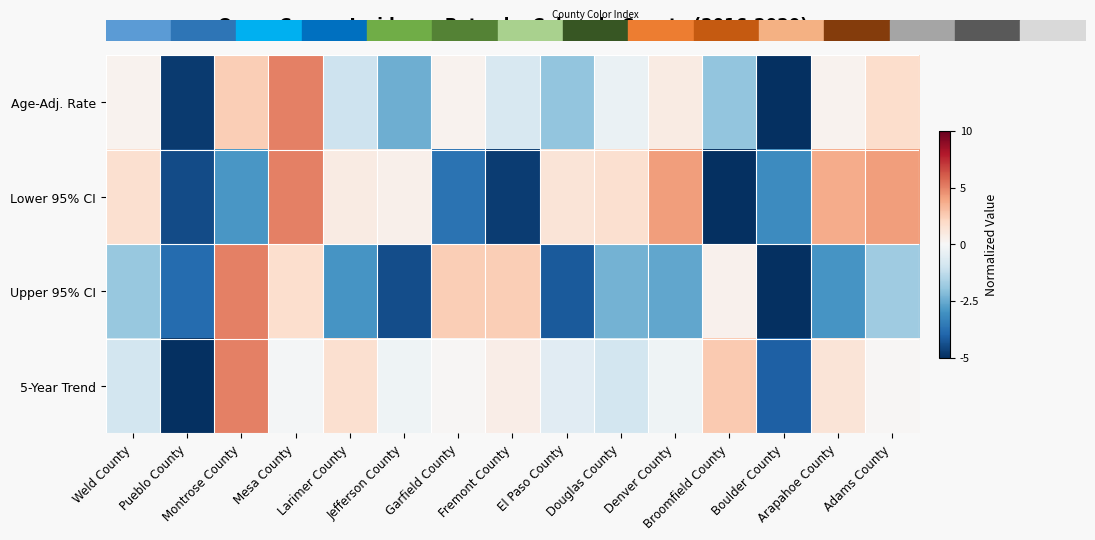

Count the number of data series in this chart.

4